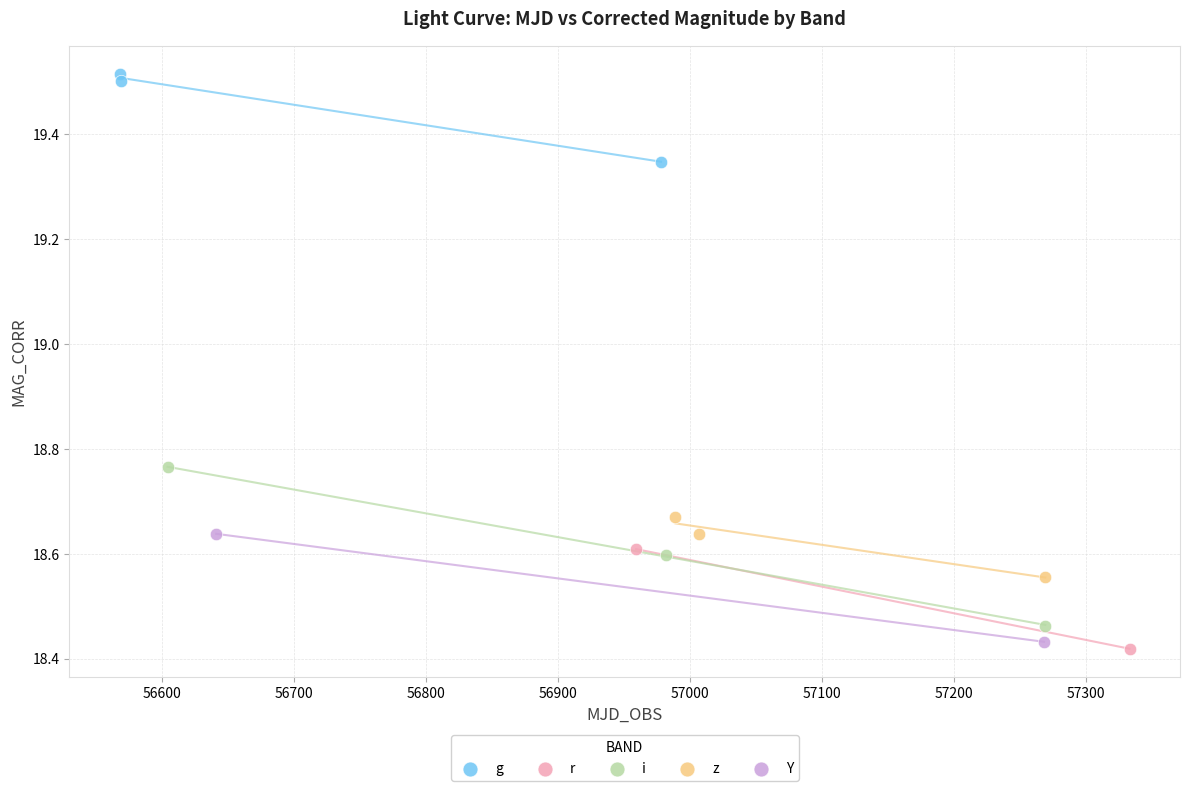

What are all the series names shown in the legend?

g, r, i, z, Y